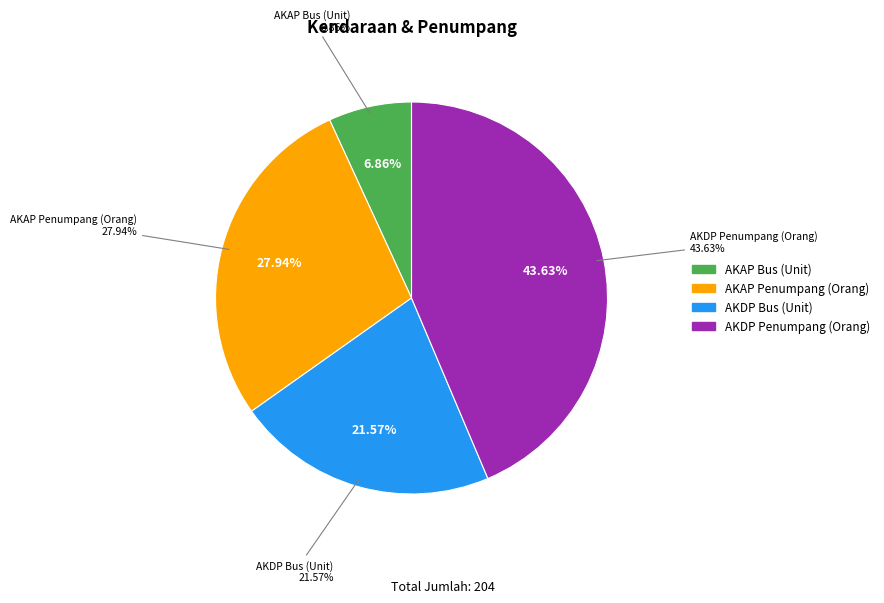

What is the total percentage of AKAP Bus (Unit) and AKDP Bus (Unit)?

28.4%